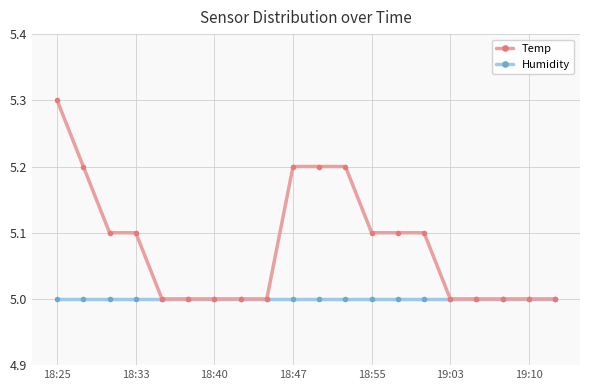

What is the sum of all Humidity values?

100.0